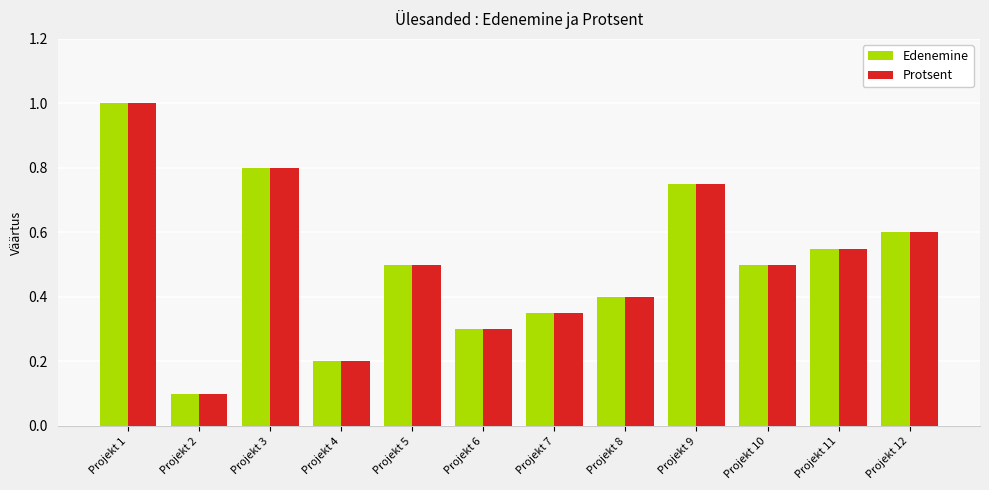

True or false: Protsent has a value of 0.2 at Projekt 4.

True